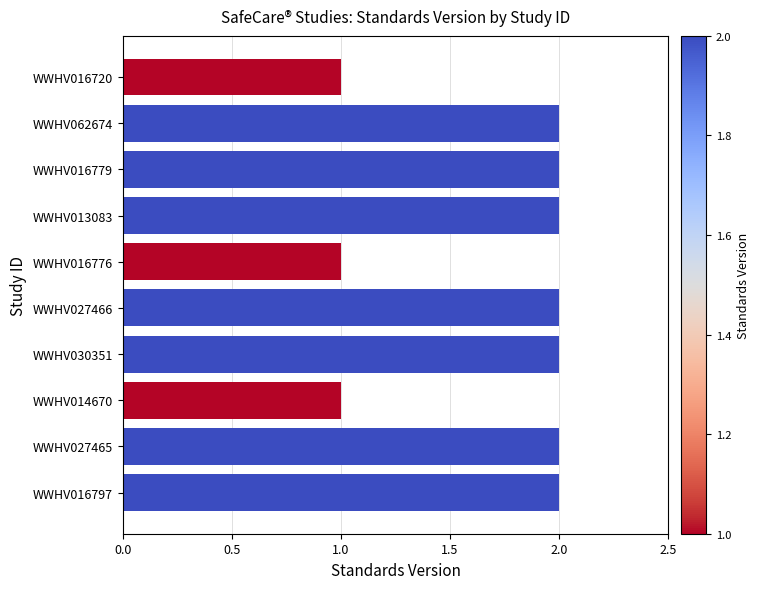

Reading bottom to top, what are all the values shown in this chart?

WWHV016797=2	WWHV027465=2	WWHV014670=1	WWHV030351=2	WWHV027466=2	WWHV016776=1	WWHV013083=2	WWHV016779=2	WWHV062674=2	WWHV016720=1